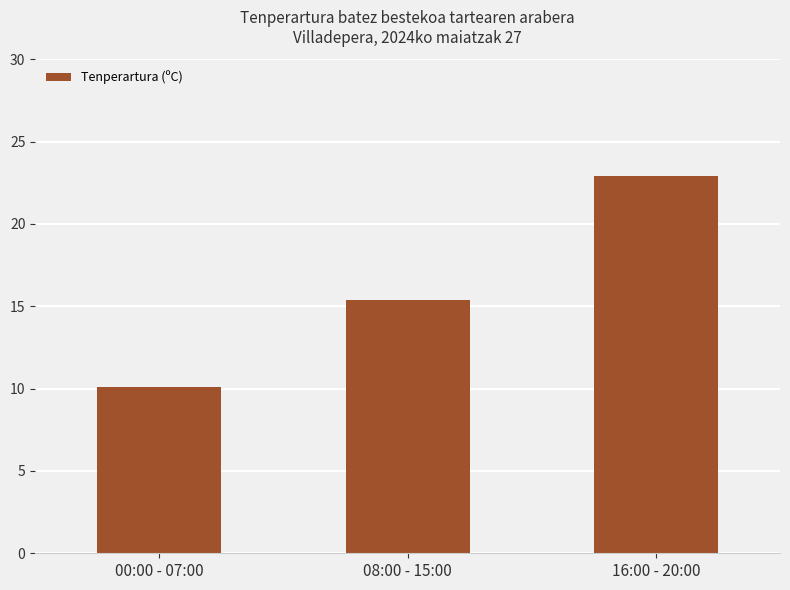

Reading left to right, extract all data points from this chart.

00:00 - 07:00=10.1	08:00 - 15:00=15.4	16:00 - 20:00=22.9